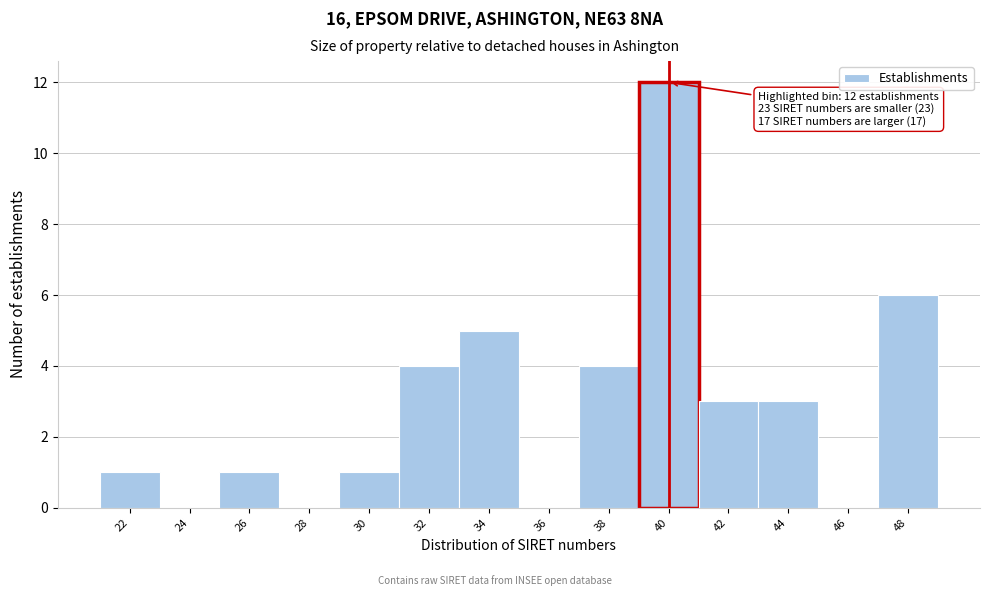

Reading left to right, what are all the values shown in this chart?

22=1	24=0	26=1	28=0	30=1	32=4	34=5	36=0	38=4	40=12	42=3	44=3	46=0	48=6